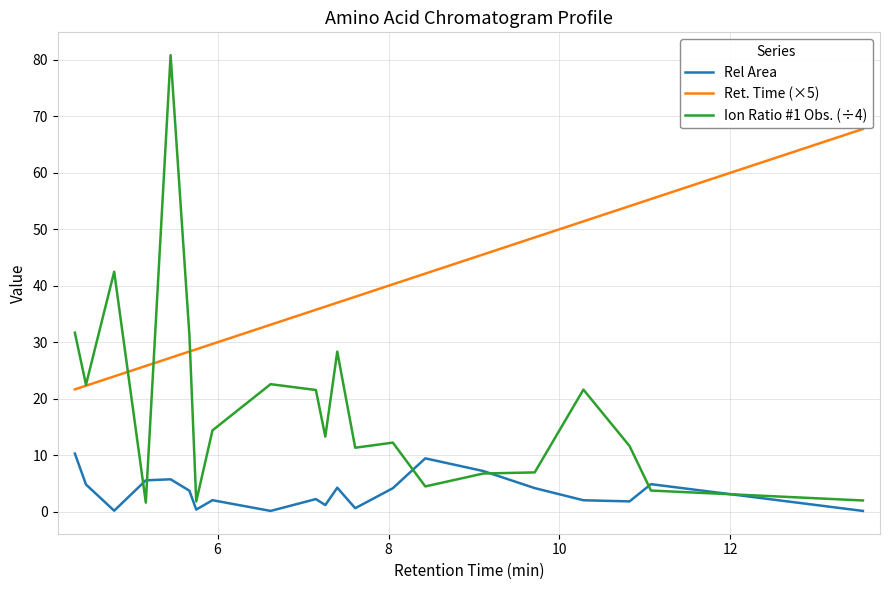

What is the highest value of the Ret. Time (×5) series?

67.8